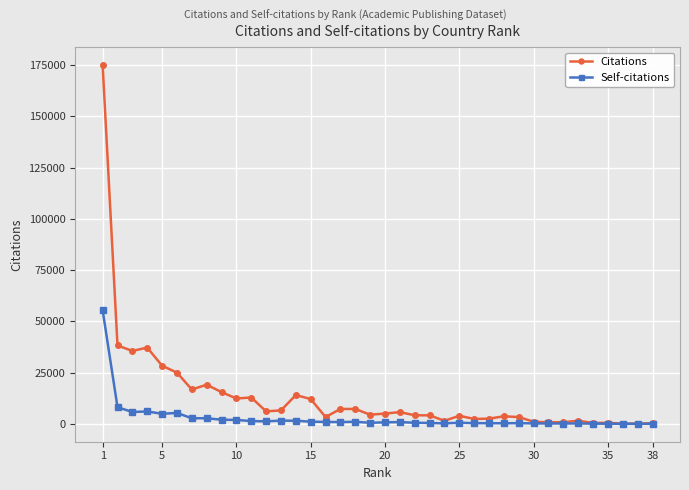

List the series in order of their overall mean, lowest first.

Self-citations, Citations